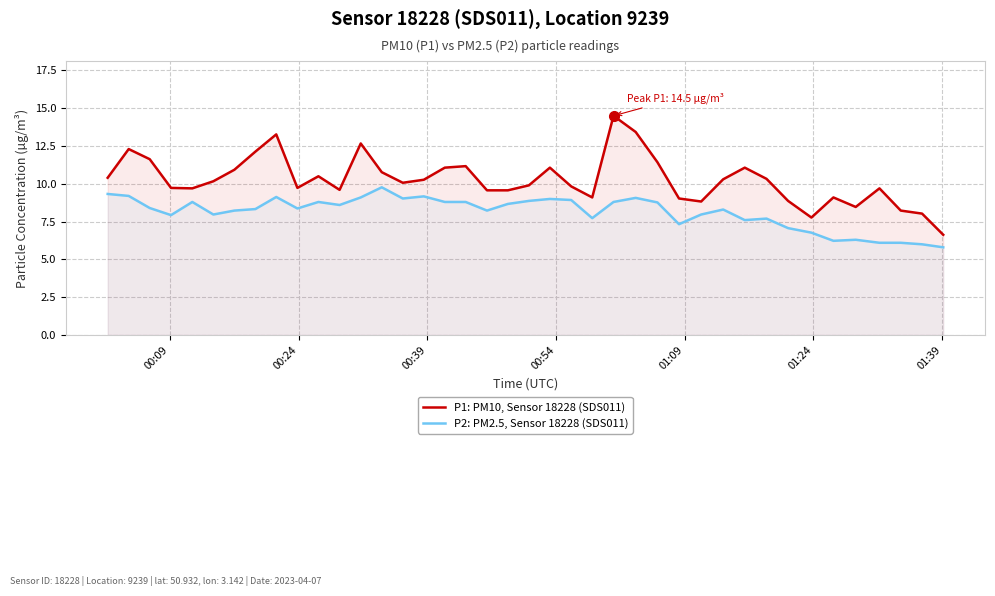

Which series has the largest range (max minus min)?

P1: PM10, Sensor 18228 (SDS011)